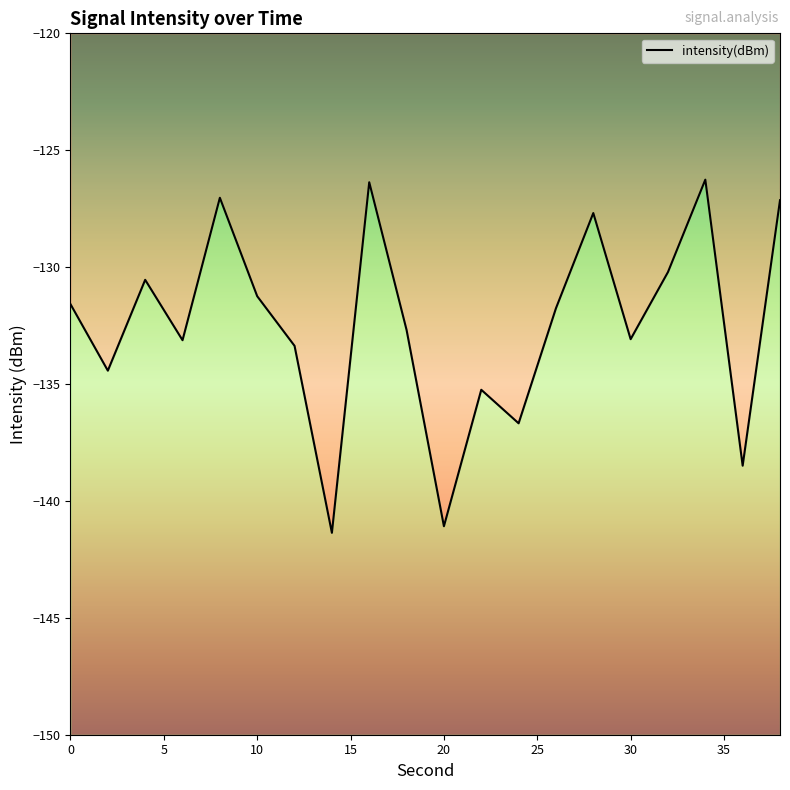

True or false: the data shows -41.2 at 14.

False